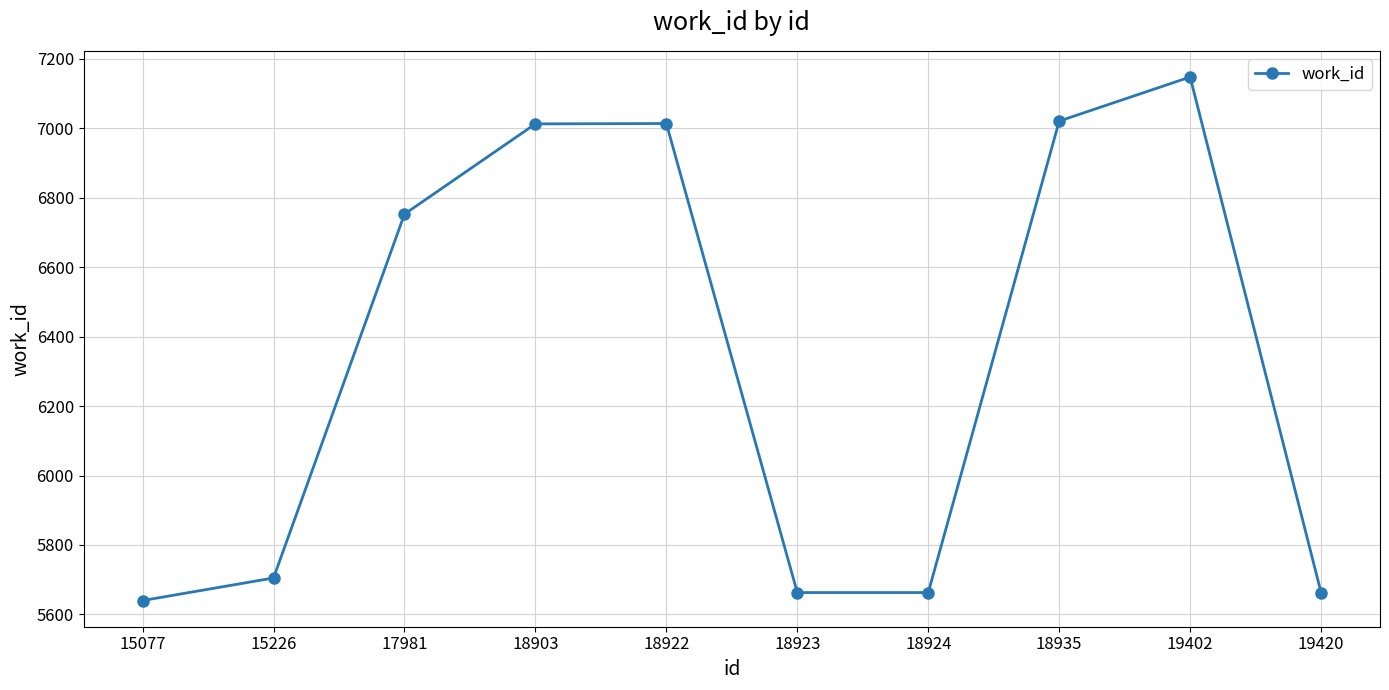

Approximately how many times larger is the value at 19402 compared to 18935?

1.0